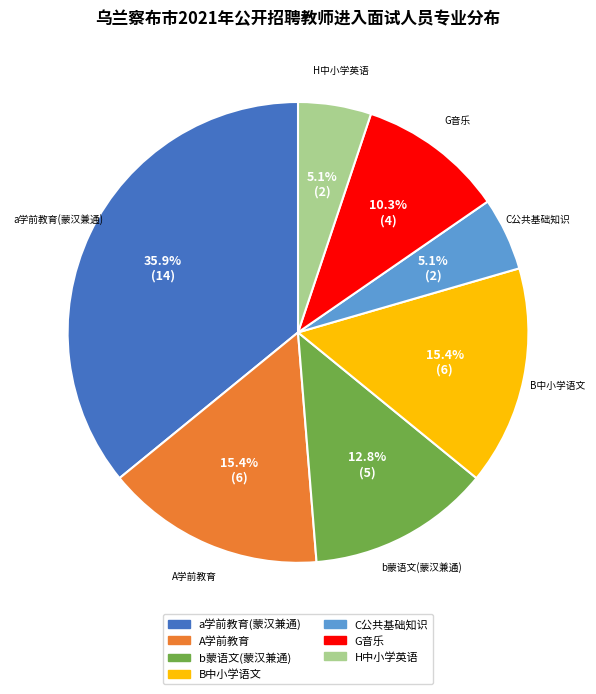

What percentage do b蒙语文(蒙汉兼通) and A学前教育 together represent?

28.2%